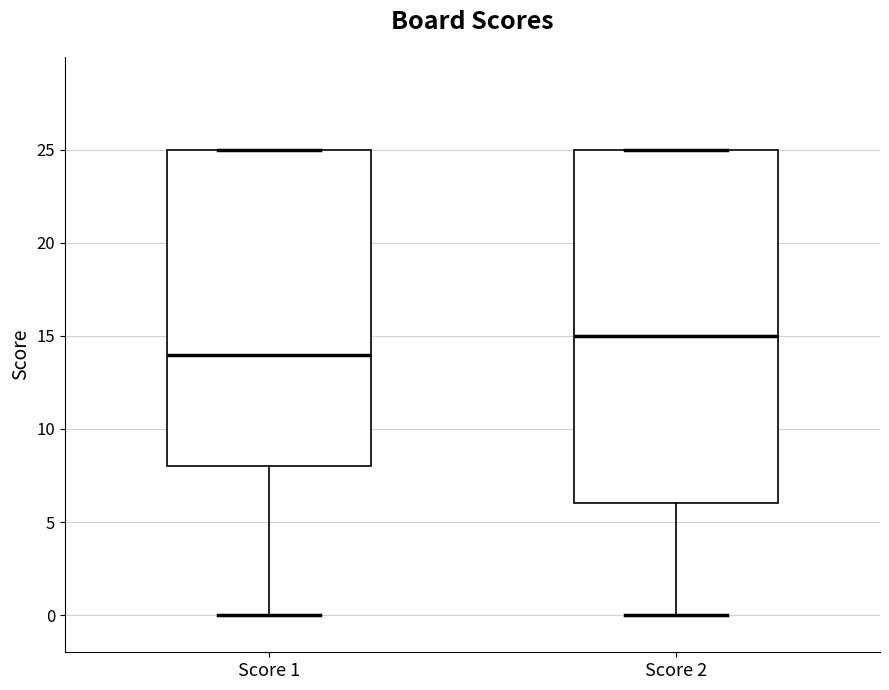

Reading left to right, read every box against the y-axis: the position of its median line, the range the box covers, and the ends of its whiskers. The values are not printed on the chart, so give them approximately, as read against the axis.

Score 1: median 14, box 8 to 25, whiskers 0 to 25
Score 2: median 15, box 6 to 25, whiskers 0 to 25